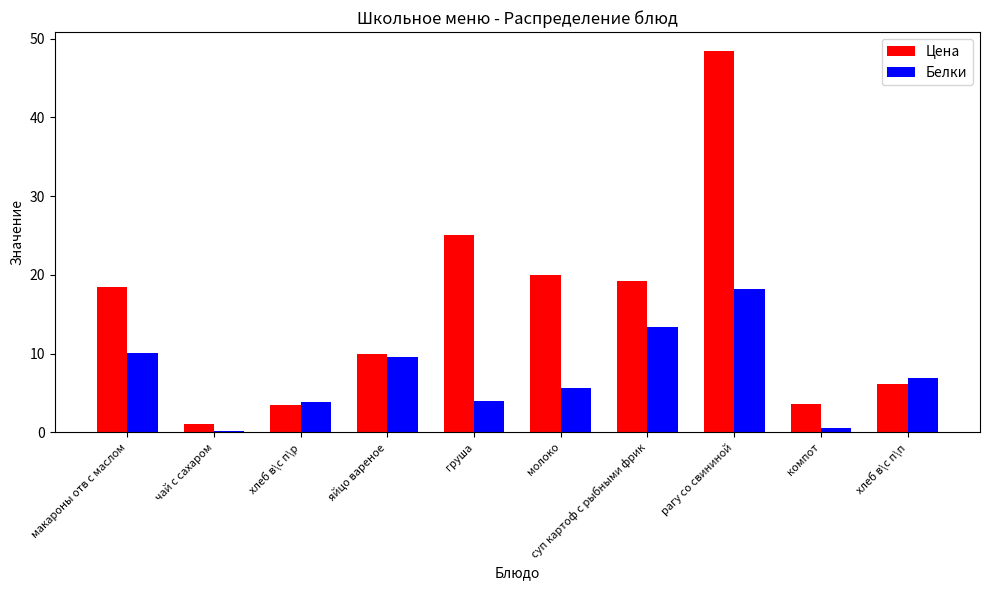

What is the average value of the Белки series?

7.2